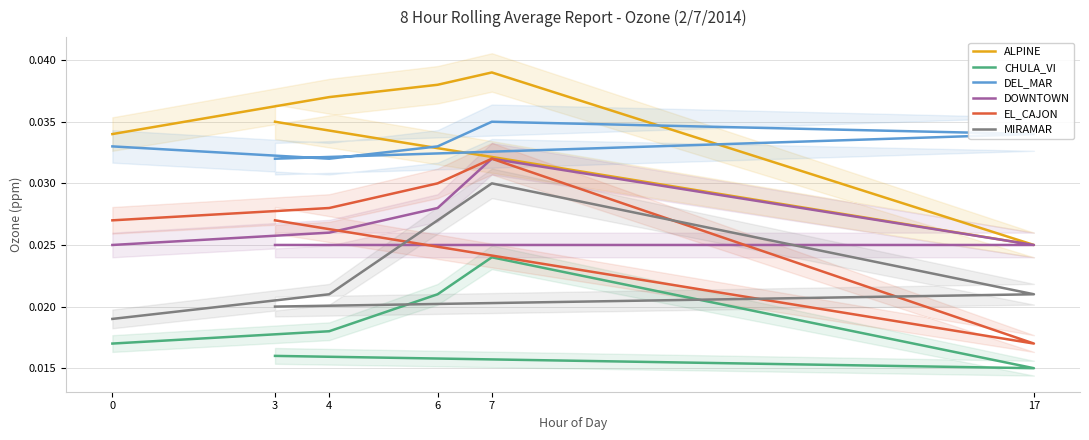

Does the chart display data point markers on the line(s)?

No